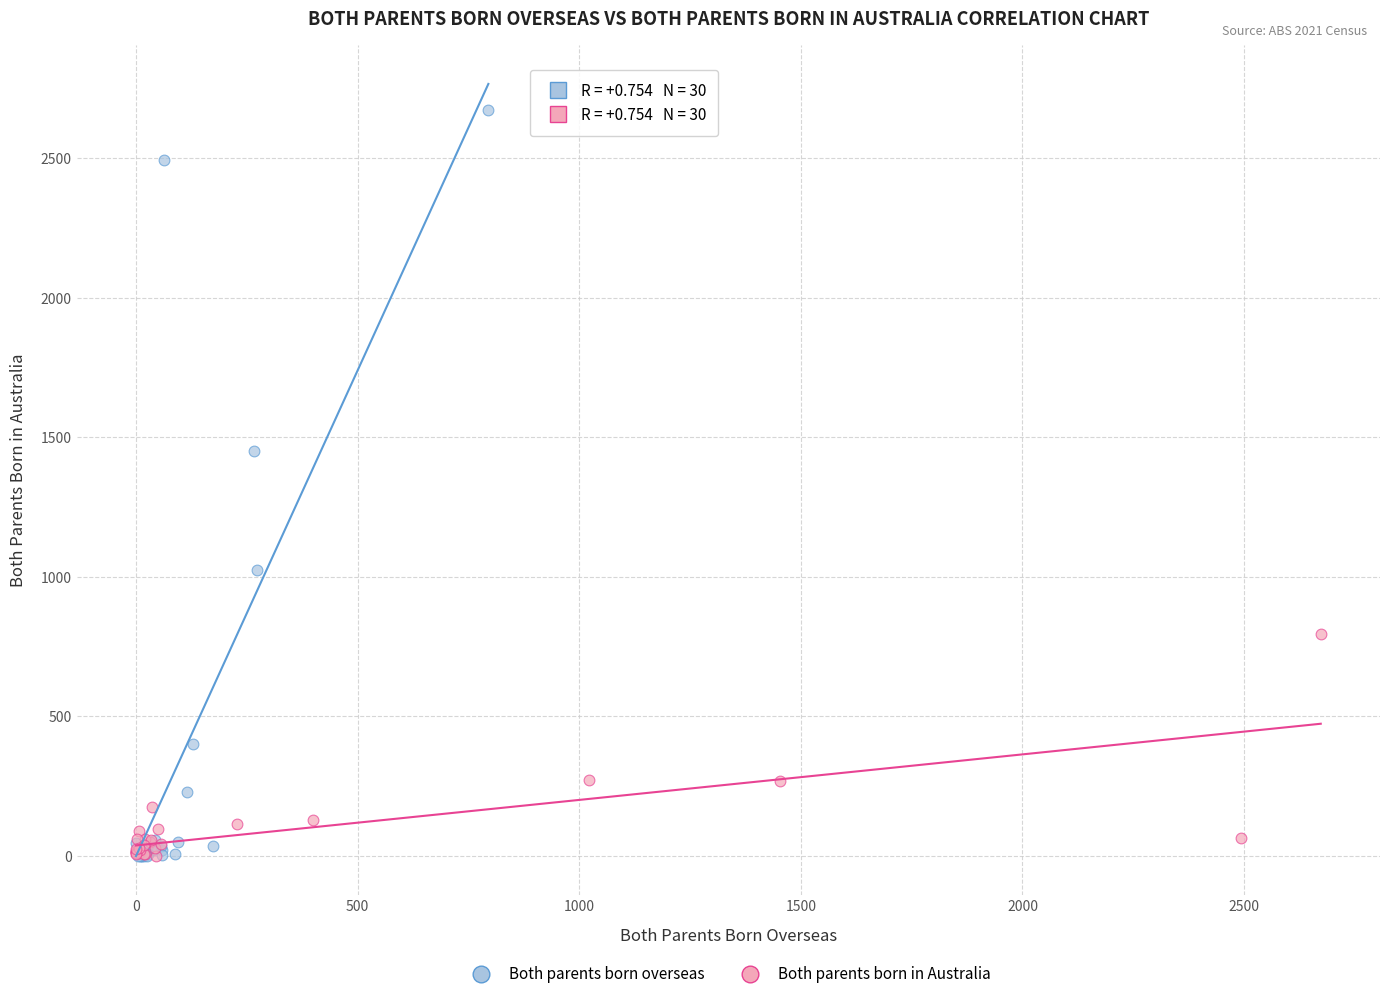

Which series contains the highest Y value?

Both parents born overseas